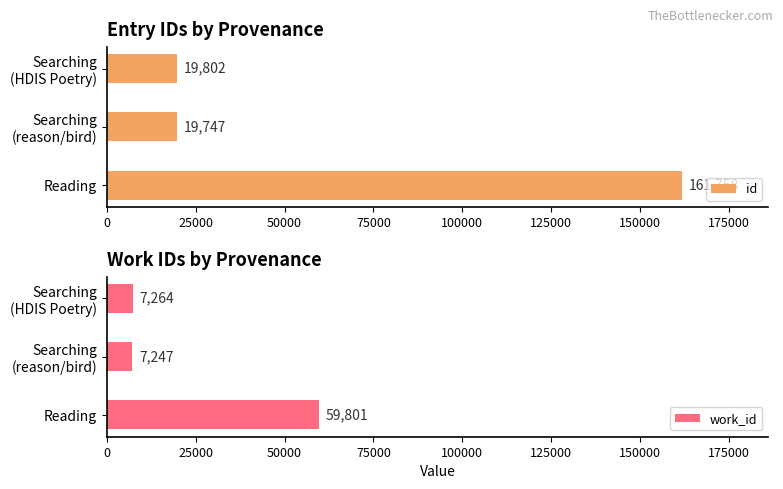

What is the sum of all id values?

201307